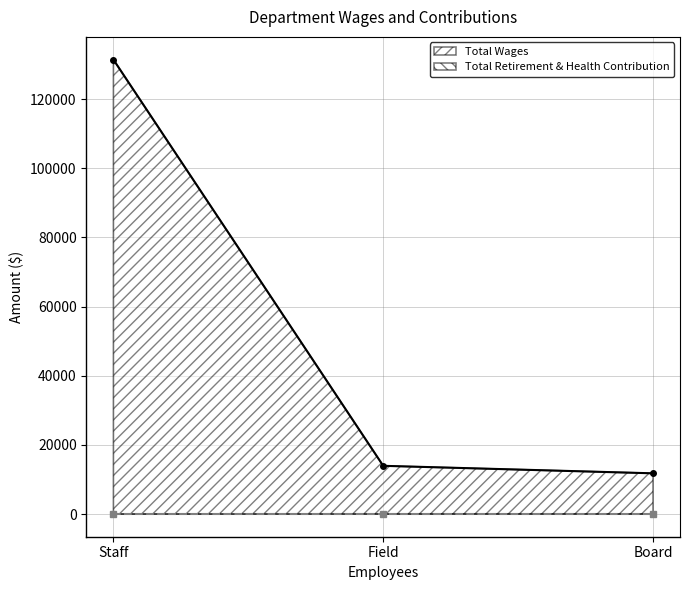

What position from the right is Field?

2